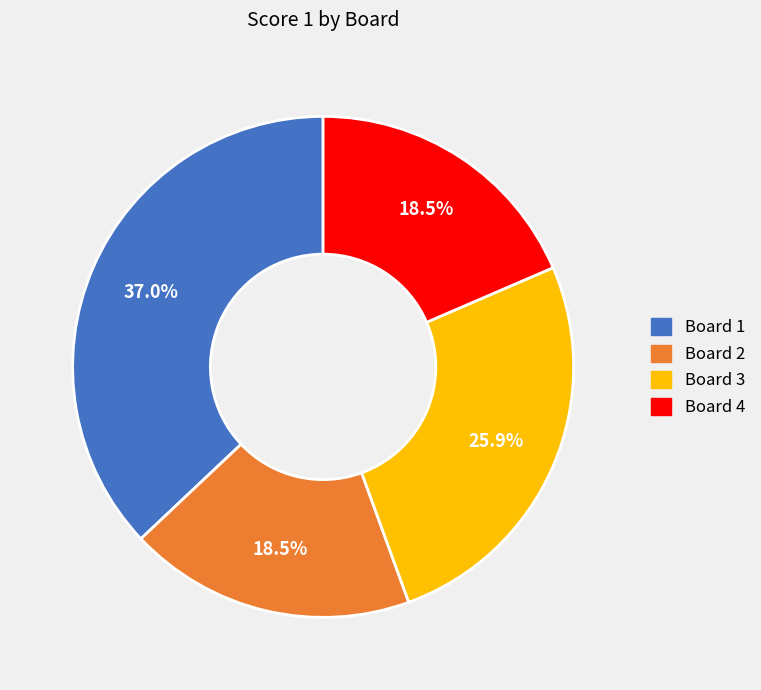

Is it true that Board 1 is 37% of the pie?

True